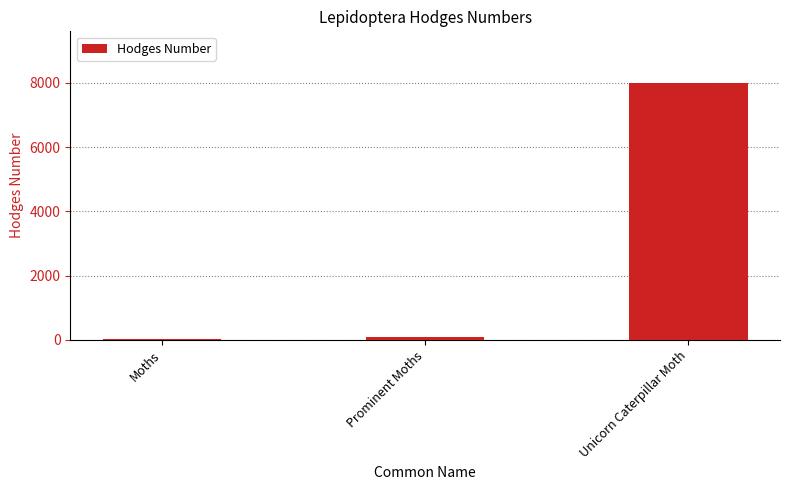

What is the change in value from Moths to Prominent Moths?

+64.1